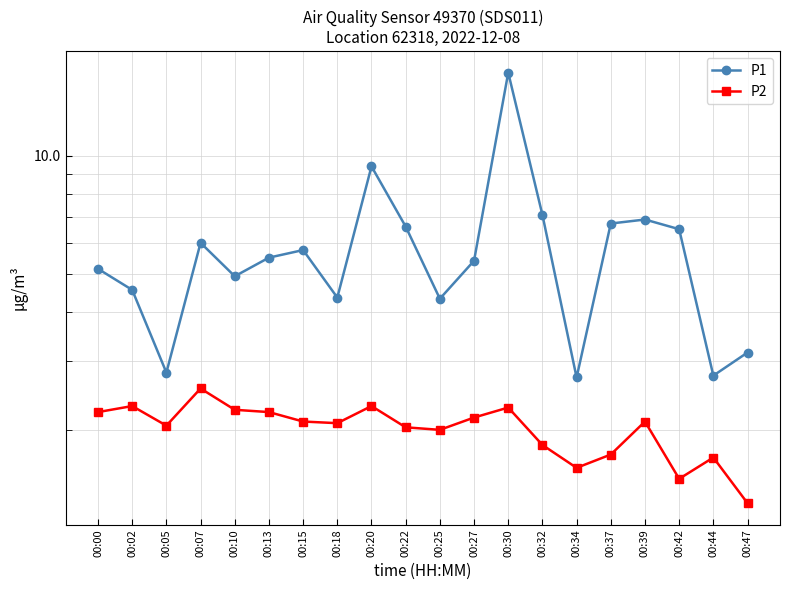

Between 00:10 and 00:20, which is larger?

00:20